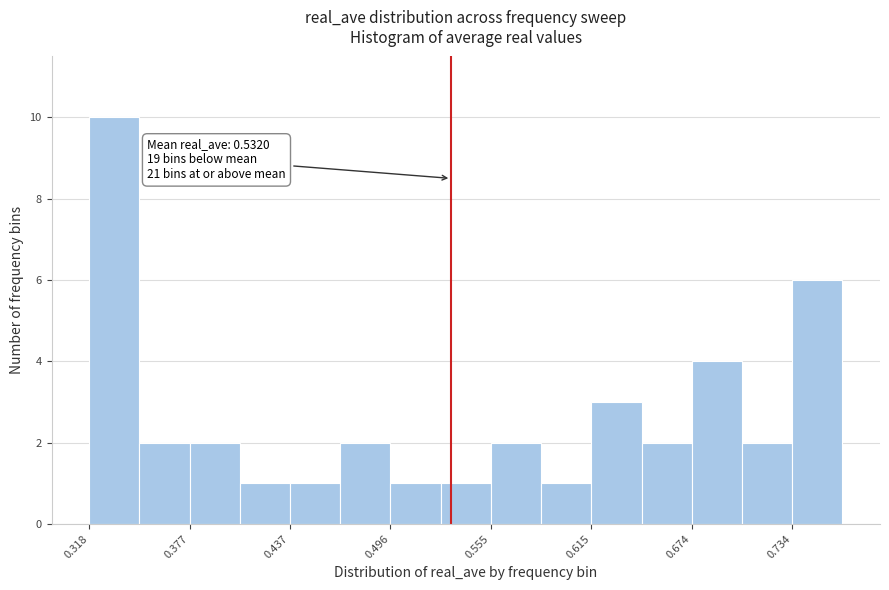

Read against the x-axis, roughly where is the centre of the tallest bar?

0.33